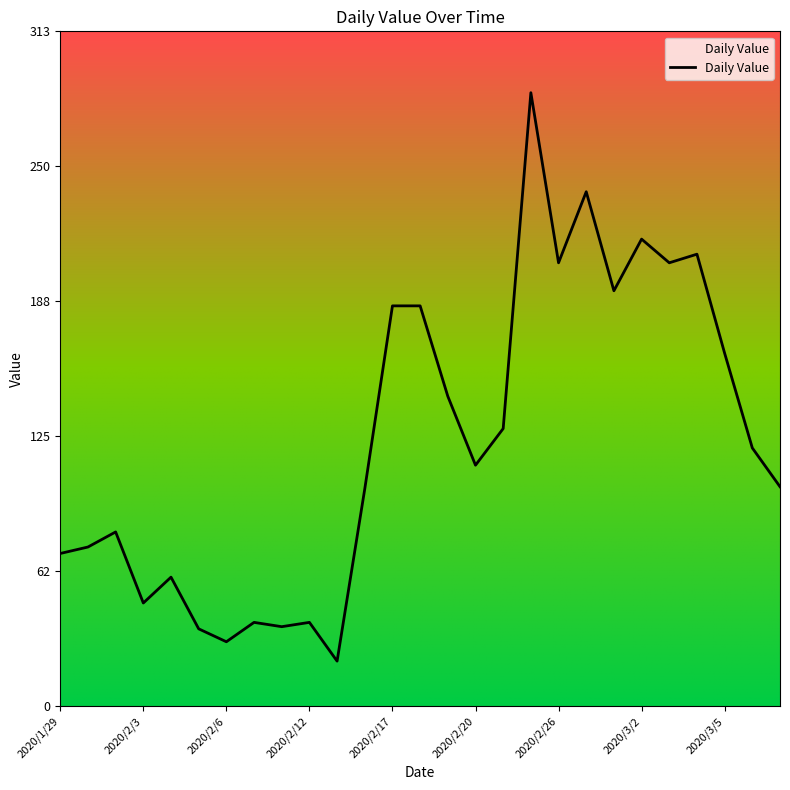

What is the sum of all values?

3336